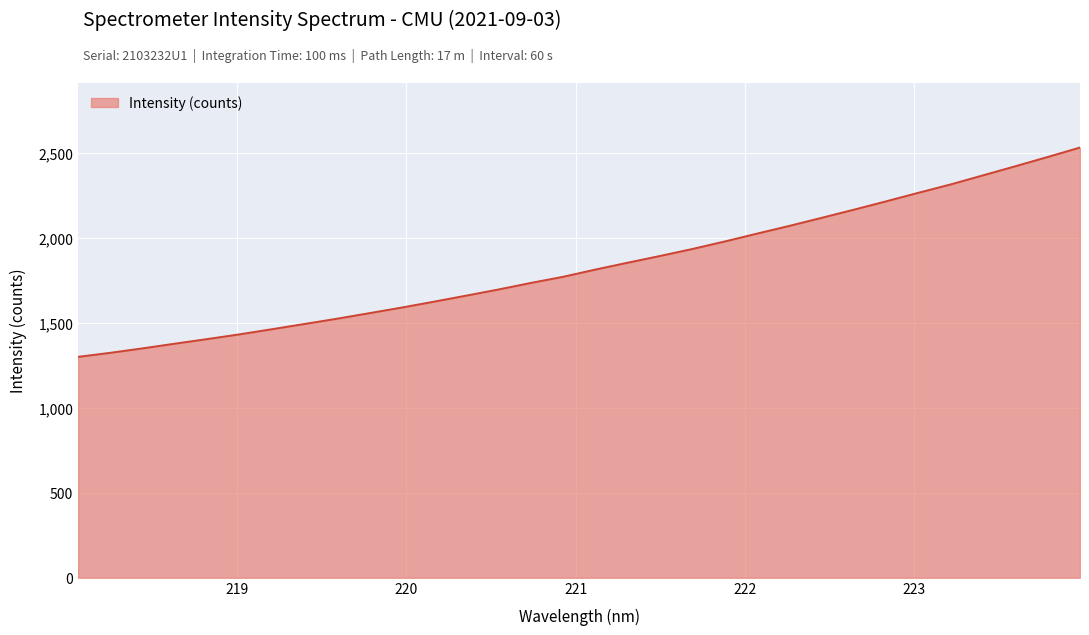

What is the greatest value displayed?

2531.8